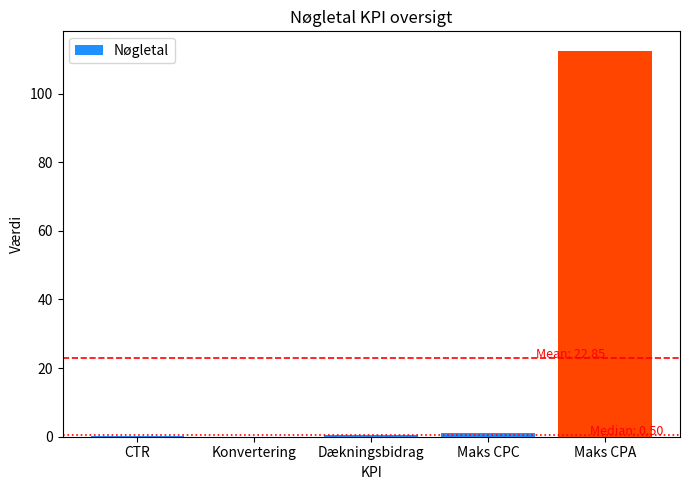

True or false: the data shows 0.0 at Konvertering.

True